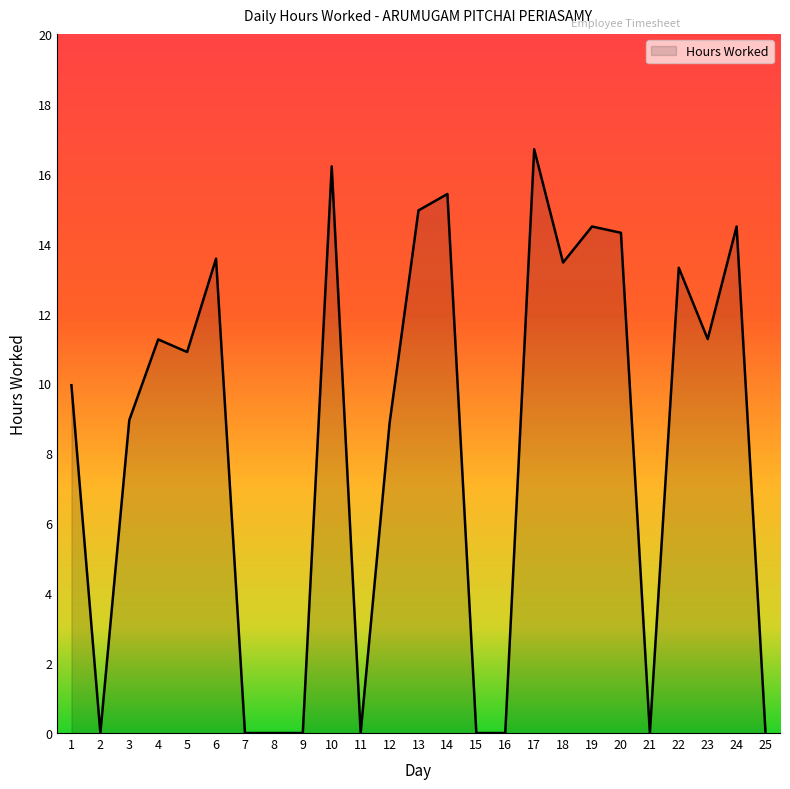

Between 6 and 24, which is larger?

24